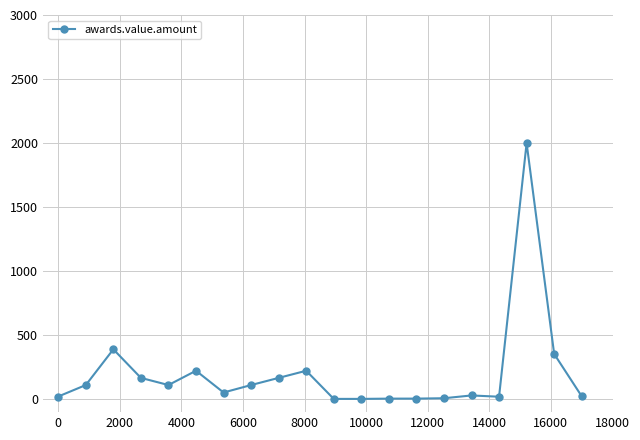

What is the sum of all values?

4036.8